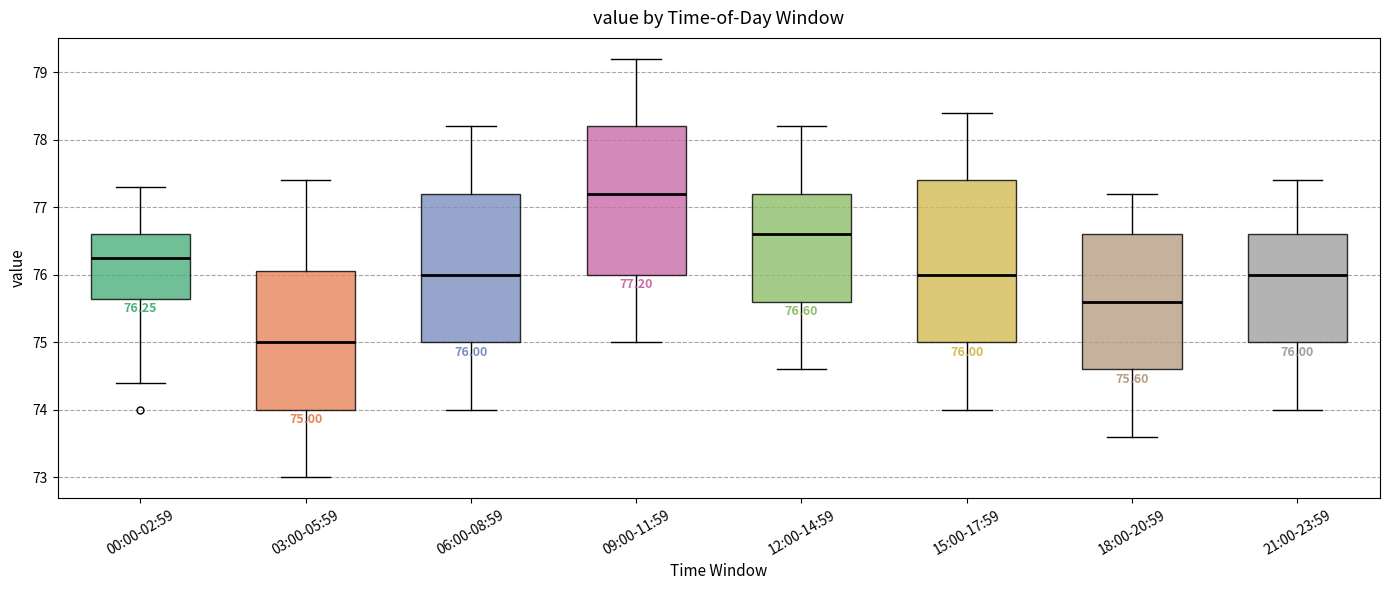

Which box is the tallest, from its lower edge to its upper edge?

15:00-17:59